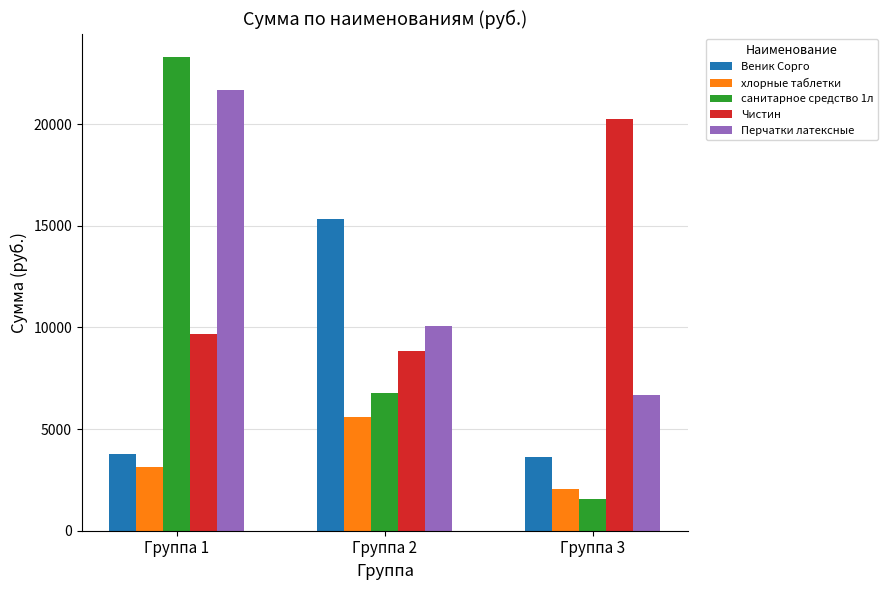

What is the difference between the maximum and minimum values in the Перчатки латексные series?

14983.8